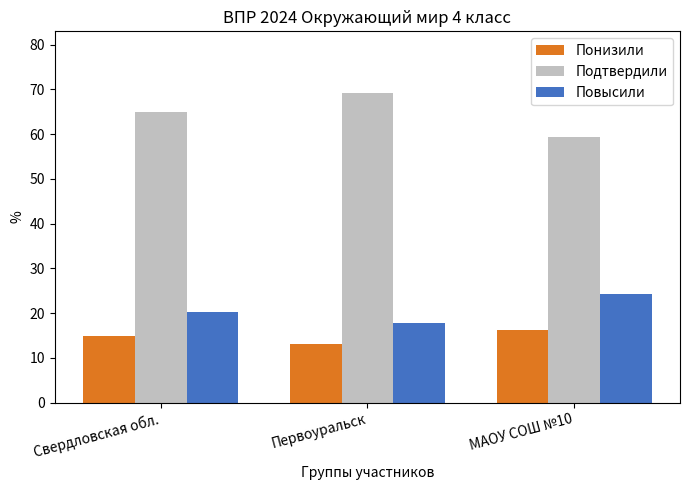

What is the average value of the Повысили series?

20.7